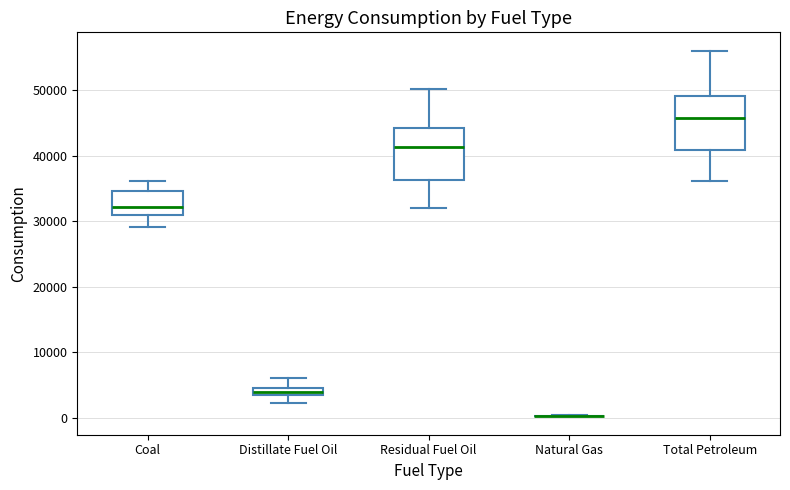

Where is the lower edge of the box for Distillate Fuel Oil on the y-axis? The values are not printed on the chart, so give them approximately, as read against the axis.

3000